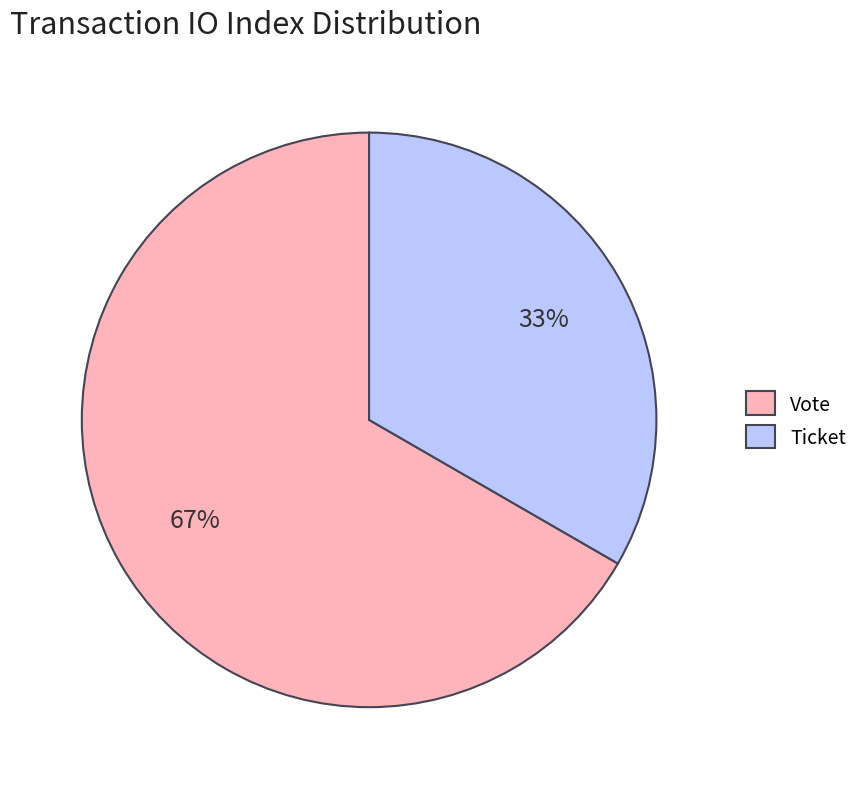

Which has a higher value, Ticket or Vote?

Vote